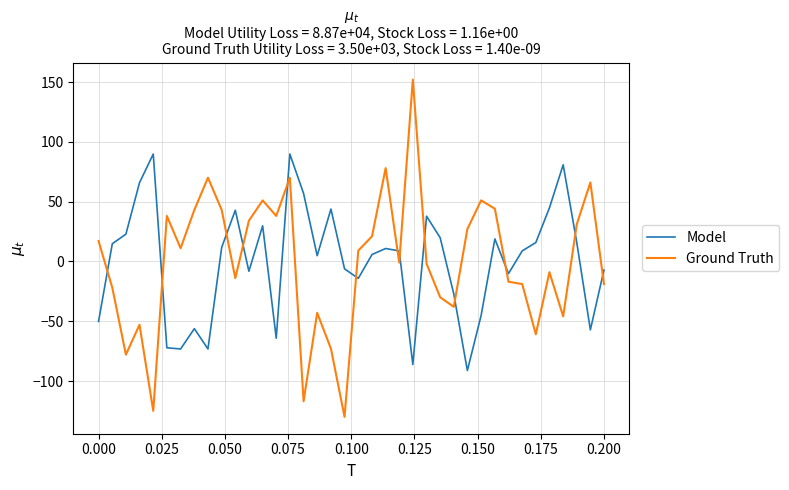

What is the minimum value shown in the chart?

-129.9